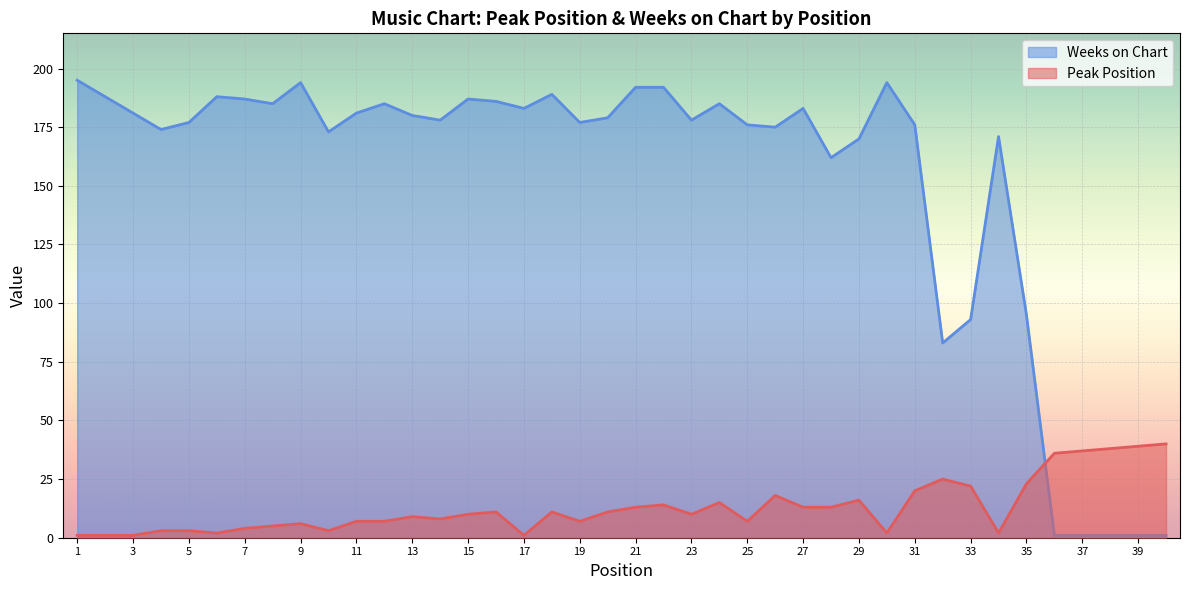

How many intersections are there between Weeks on Chart and Peak Position?

1